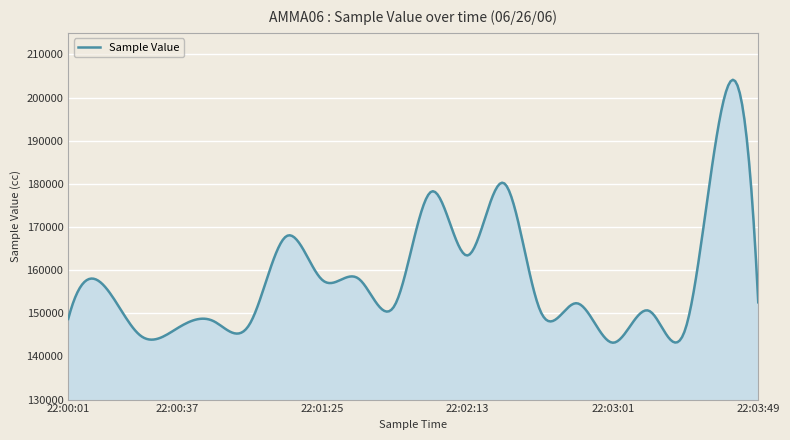

What is the smallest value displayed?

143181.8